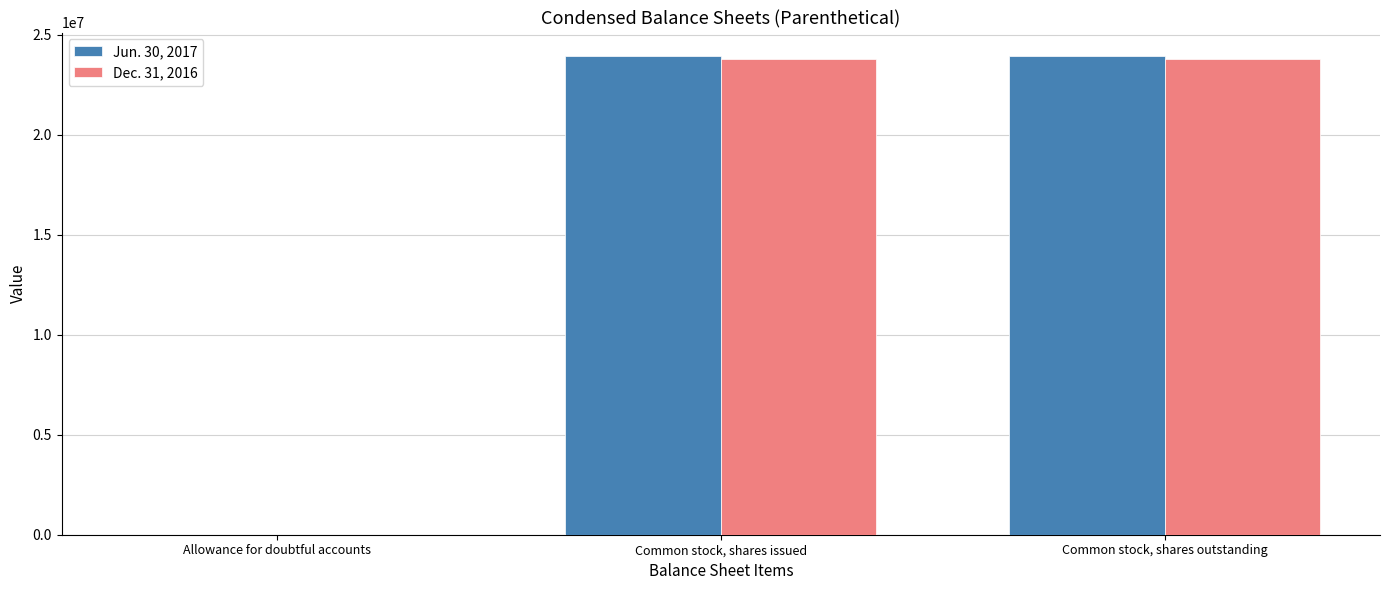

Is it true that Jun. 30, 2017 equals 23914024 at Common stock, shares outstanding?

True